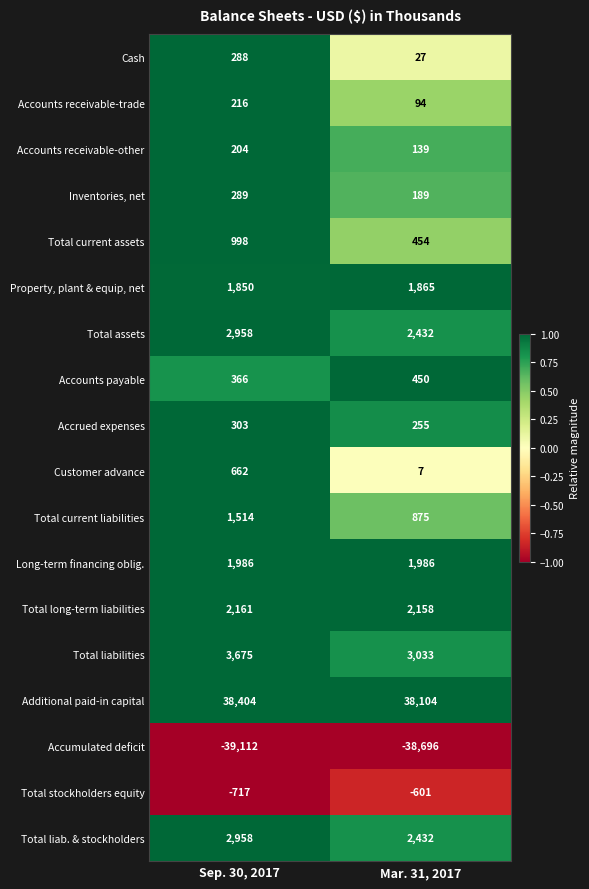

What is the difference between the highest and lowest values at Mar. 31, 2017?

76800